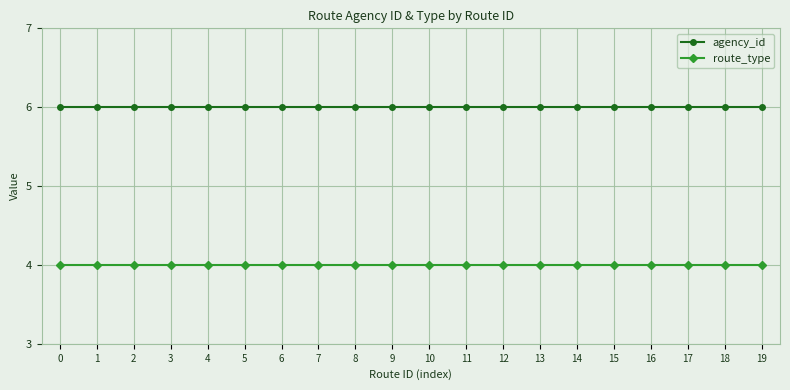

What is the difference between the highest and lowest values at 11?

2